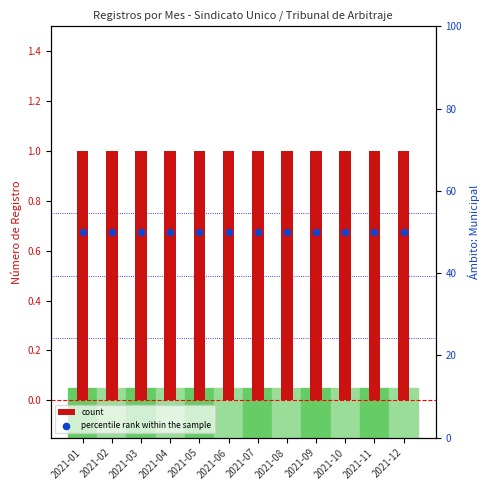

Which series contains the highest Y value?

percentile rank within the sample